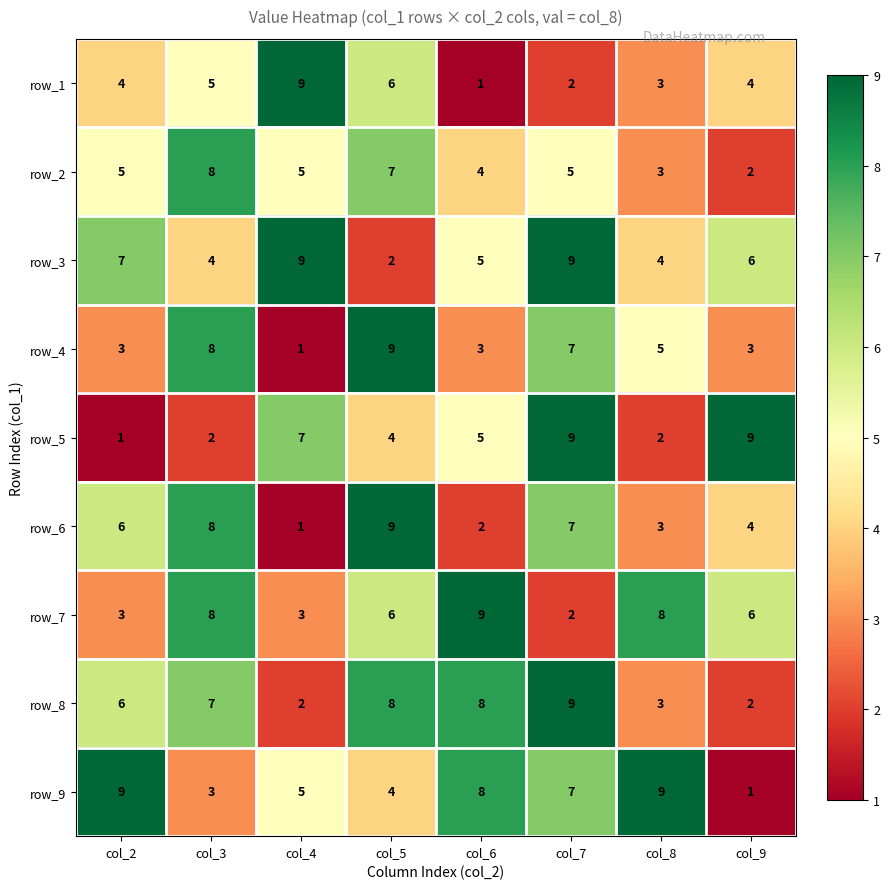

What is the sum of the row_6 values at col_5 and col_3?

17